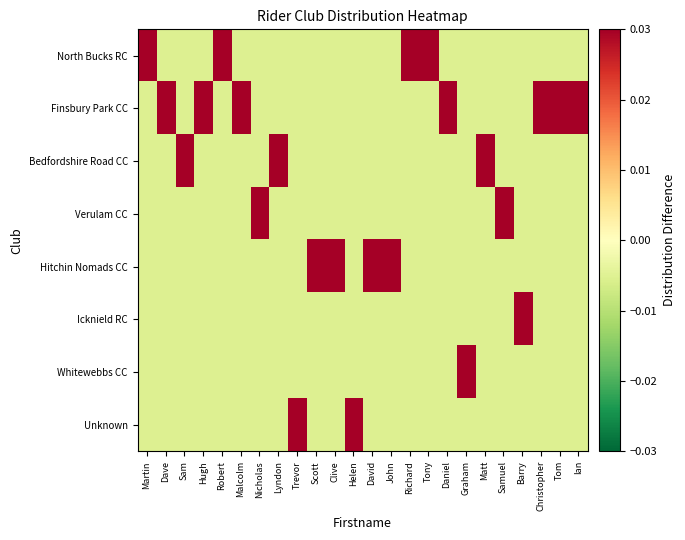

Reading left to right, transcribe all the data shown in this chart.

North Bucks RC: Martin=0.0	Dave=-0.0	Sam=-0.0	Hugh=-0.0	Robert=0.0	Malcolm=-0.0	Nicholas=-0.0	Lyndon=-0.0	Trevor=-0.0	Scott=-0.0	Clive=-0.0	Helen=-0.0	David=-0.0	John=-0.0	Richard=0.0	Tony=0.0	Daniel=-0.0	Graham=-0.0	Matt=-0.0	Samuel=-0.0	Barry=-0.0	Christopher=-0.0	Tom=-0.0	Ian=-0.0
Finsbury Park CC: Martin=-0.0	Dave=0.0	Sam=-0.0	Hugh=0.0	Robert=-0.0	Malcolm=0.0	Nicholas=-0.0	Lyndon=-0.0	Trevor=-0.0	Scott=-0.0	Clive=-0.0	Helen=-0.0	David=-0.0	John=-0.0	Richard=-0.0	Tony=-0.0	Daniel=0.0	Graham=-0.0	Matt=-0.0	Samuel=-0.0	Barry=-0.0	Christopher=0.0	Tom=0.0	Ian=0.0
Bedfordshire Road CC: Martin=-0.0	Dave=-0.0	Sam=0.0	Hugh=-0.0	Robert=-0.0	Malcolm=-0.0	Nicholas=-0.0	Lyndon=0.0	Trevor=-0.0	Scott=-0.0	Clive=-0.0	Helen=-0.0	David=-0.0	John=-0.0	Richard=-0.0	Tony=-0.0	Daniel=-0.0	Graham=-0.0	Matt=0.0	Samuel=-0.0	Barry=-0.0	Christopher=-0.0	Tom=-0.0	Ian=-0.0
Verulam CC: Martin=-0.0	Dave=-0.0	Sam=-0.0	Hugh=-0.0	Robert=-0.0	Malcolm=-0.0	Nicholas=0.0	Lyndon=-0.0	Trevor=-0.0	Scott=-0.0	Clive=-0.0	Helen=-0.0	David=-0.0	John=-0.0	Richard=-0.0	Tony=-0.0	Daniel=-0.0	Graham=-0.0	Matt=-0.0	Samuel=0.0	Barry=-0.0	Christopher=-0.0	Tom=-0.0	Ian=-0.0
Hitchin Nomads CC: Martin=-0.0	Dave=-0.0	Sam=-0.0	Hugh=-0.0	Robert=-0.0	Malcolm=-0.0	Nicholas=-0.0	Lyndon=-0.0	Trevor=-0.0	Scott=0.0	Clive=0.0	Helen=-0.0	David=0.0	John=0.0	Richard=-0.0	Tony=-0.0	Daniel=-0.0	Graham=-0.0	Matt=-0.0	Samuel=-0.0	Barry=-0.0	Christopher=-0.0	Tom=-0.0	Ian=-0.0
Icknield RC: Martin=-0.0	Dave=-0.0	Sam=-0.0	Hugh=-0.0	Robert=-0.0	Malcolm=-0.0	Nicholas=-0.0	Lyndon=-0.0	Trevor=-0.0	Scott=-0.0	Clive=-0.0	Helen=-0.0	David=-0.0	John=-0.0	Richard=-0.0	Tony=-0.0	Daniel=-0.0	Graham=-0.0	Matt=-0.0	Samuel=-0.0	Barry=0.0	Christopher=-0.0	Tom=-0.0	Ian=-0.0
Whitewebbs CC: Martin=-0.0	Dave=-0.0	Sam=-0.0	Hugh=-0.0	Robert=-0.0	Malcolm=-0.0	Nicholas=-0.0	Lyndon=-0.0	Trevor=-0.0	Scott=-0.0	Clive=-0.0	Helen=-0.0	David=-0.0	John=-0.0	Richard=-0.0	Tony=-0.0	Daniel=-0.0	Graham=0.0	Matt=-0.0	Samuel=-0.0	Barry=-0.0	Christopher=-0.0	Tom=-0.0	Ian=-0.0
Unknown: Martin=-0.0	Dave=-0.0	Sam=-0.0	Hugh=-0.0	Robert=-0.0	Malcolm=-0.0	Nicholas=-0.0	Lyndon=-0.0	Trevor=0.0	Scott=-0.0	Clive=-0.0	Helen=0.0	David=-0.0	John=-0.0	Richard=-0.0	Tony=-0.0	Daniel=-0.0	Graham=-0.0	Matt=-0.0	Samuel=-0.0	Barry=-0.0	Christopher=-0.0	Tom=-0.0	Ian=-0.0